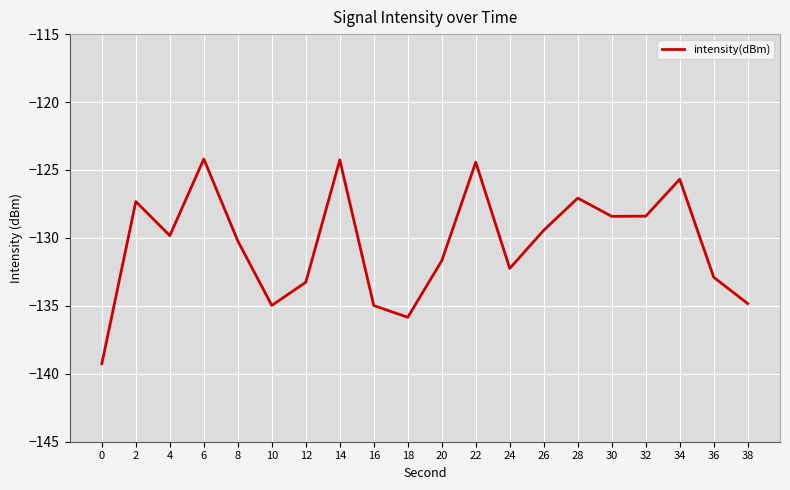

The chart shows a value of -195.7 at 18. True or false?

False